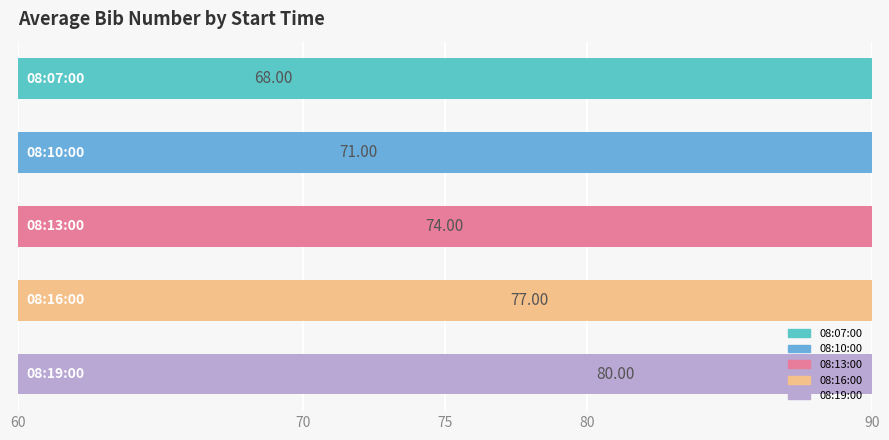

What is the sum of the 08:19:00 values at 08:07:00 and 08:13:00?

160